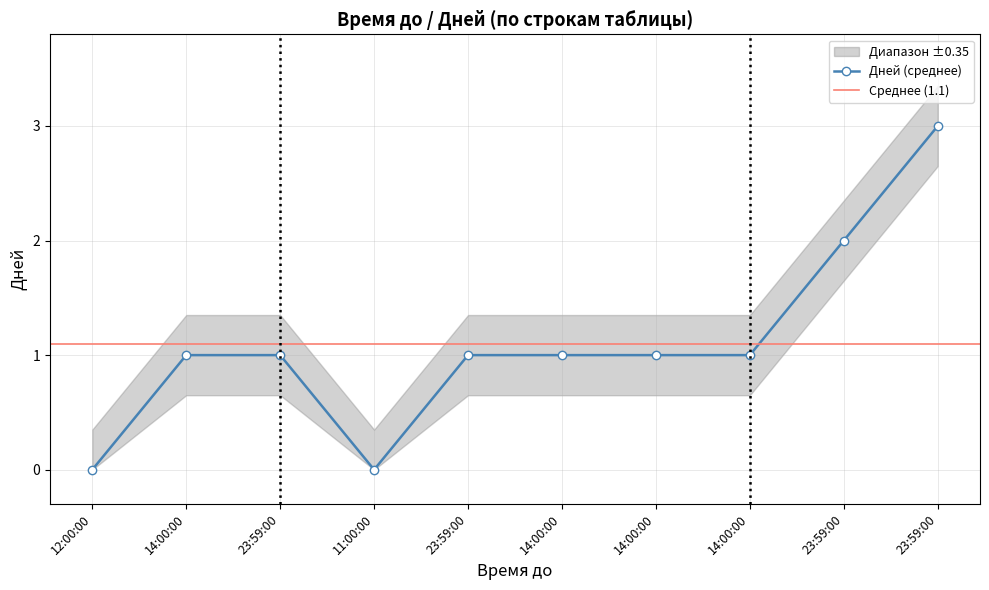

How many interior local valleys (lower than both neighbors) does the data have?

1